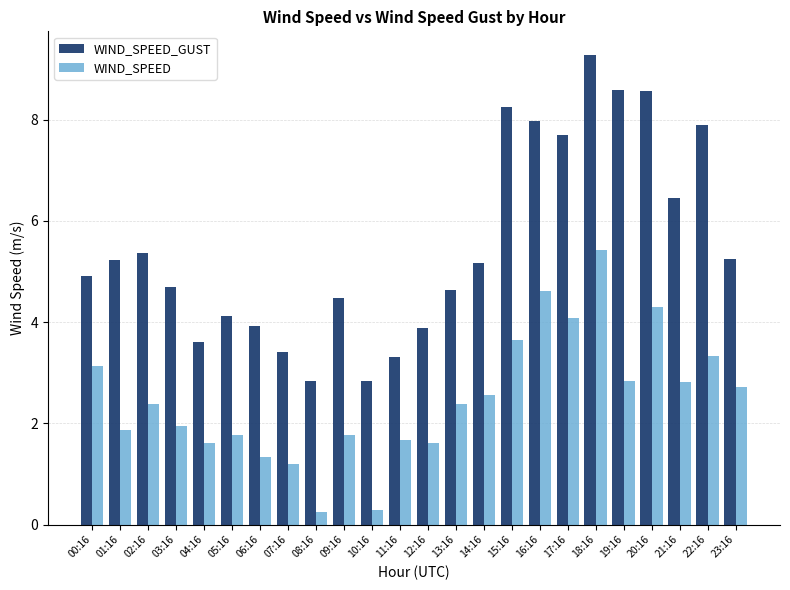

The WIND_SPEED_GUST series shows 8.3 at 00:16. True or false?

False